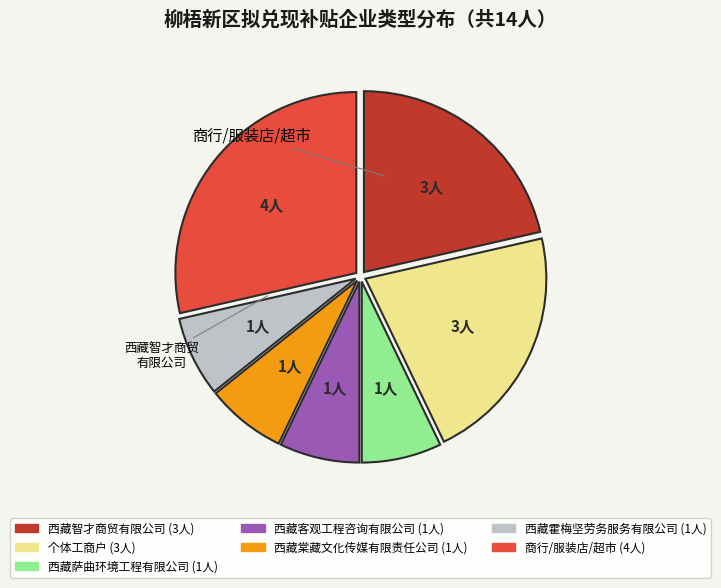

How many slices are in this pie chart?

7